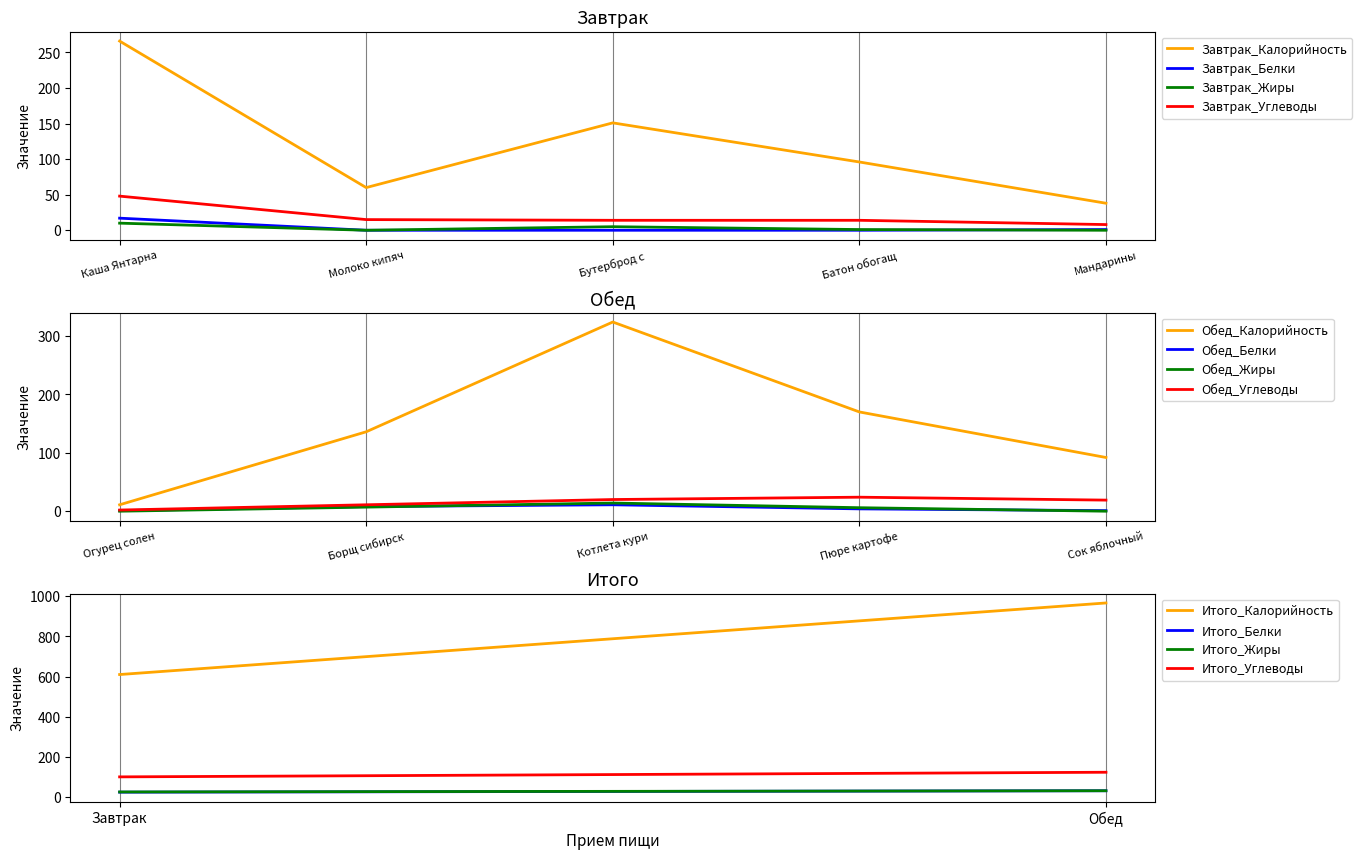

What is the difference between the highest and lowest values at 1?

934